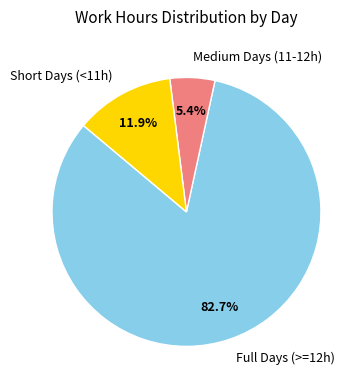

To the nearest percent, what is the difference between the largest and smallest slice percentages?

77%